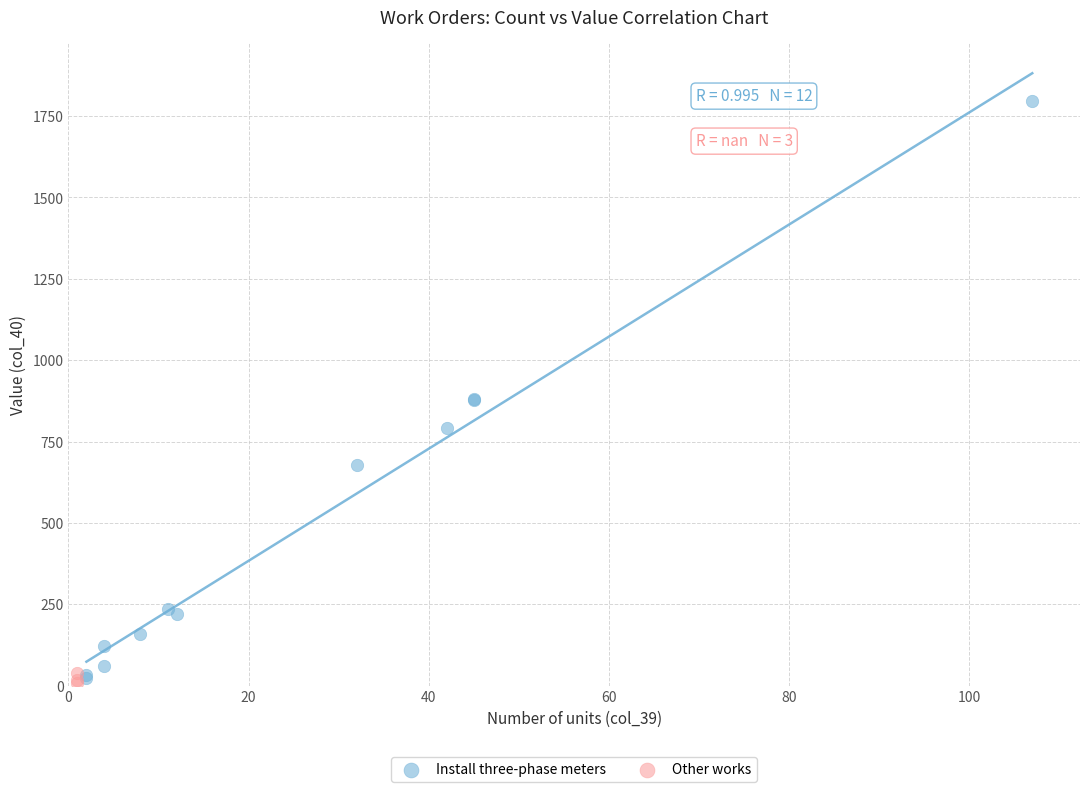

Which series reaches the maximum Y coordinate?

Install three-phase meters